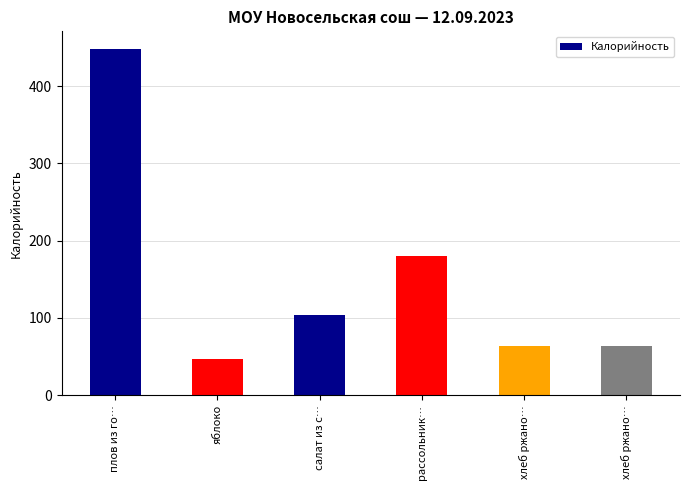

Does the chart contain any negative values?

No